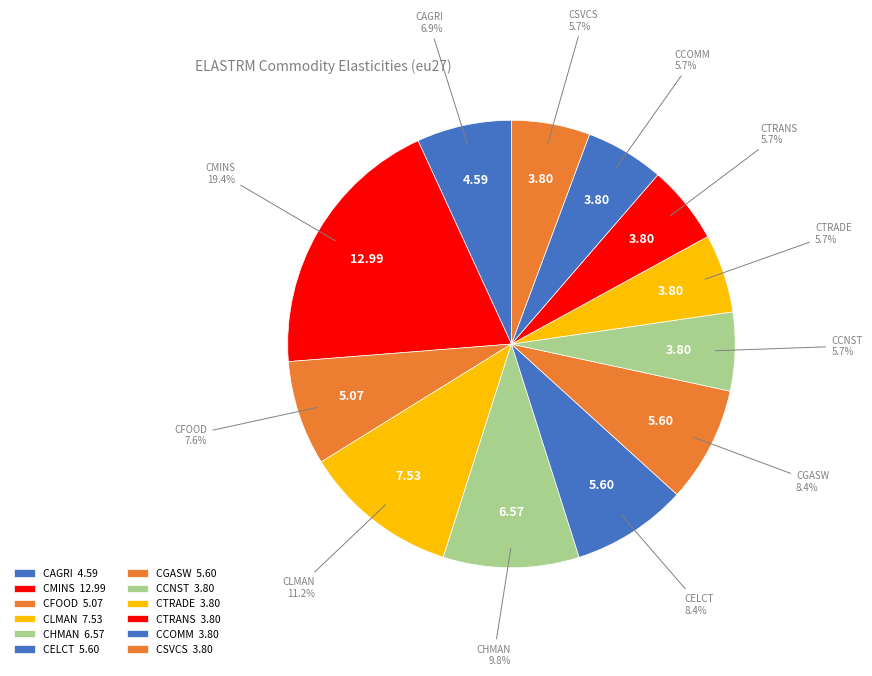

Rank the categories by value from lowest to highest.

ctrade, csvcs, ctrans, ccnst, ccomm, cagri, cfood, cgasw, celct, chman, clman, cmins